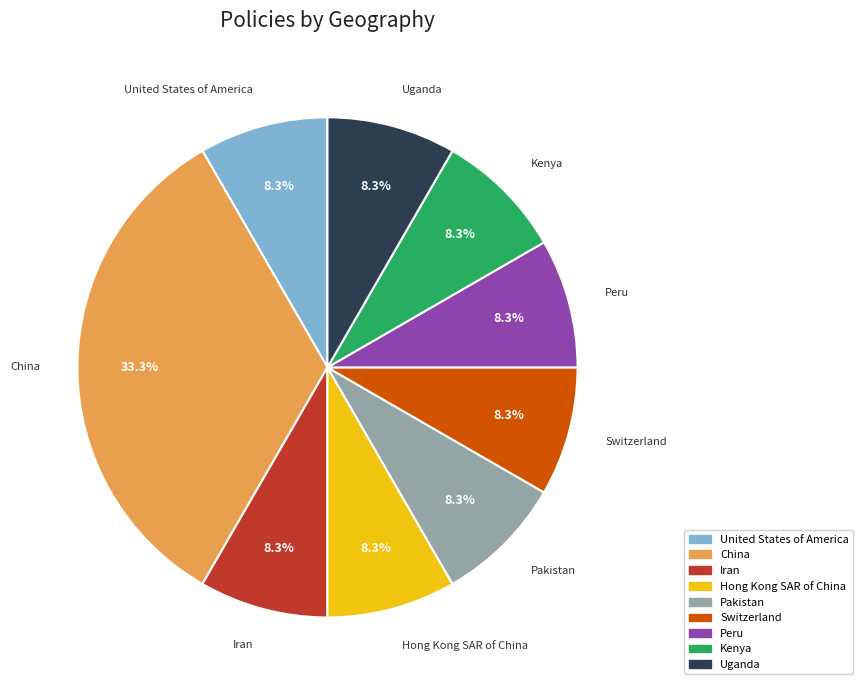

Does any single category account for the majority?

No